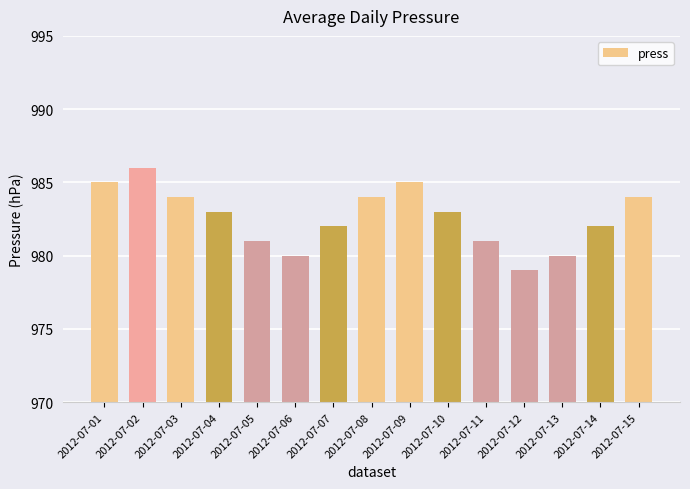

Which has a higher value, 2012-07-11 or 2012-07-06?

2012-07-11